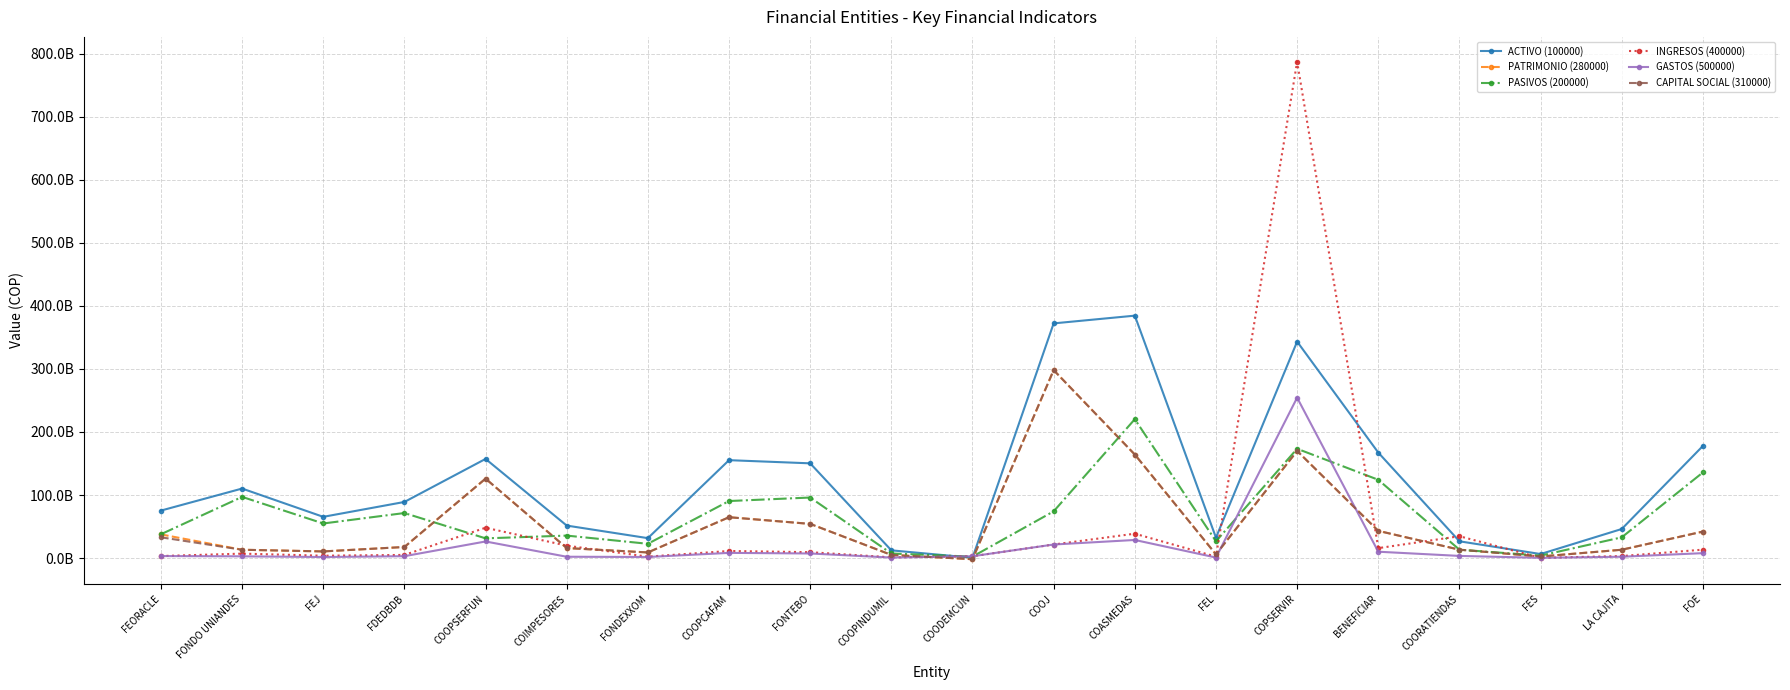

The CAPITAL SOCIAL (310000) series shows 32943225497.3 at FEORACLE. True or false?

True